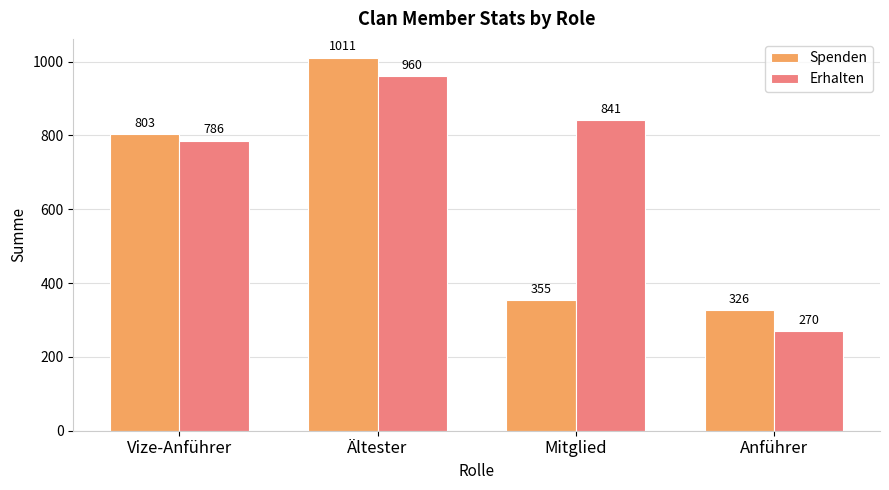

What value does the Spenden series have at Mitglied?

355